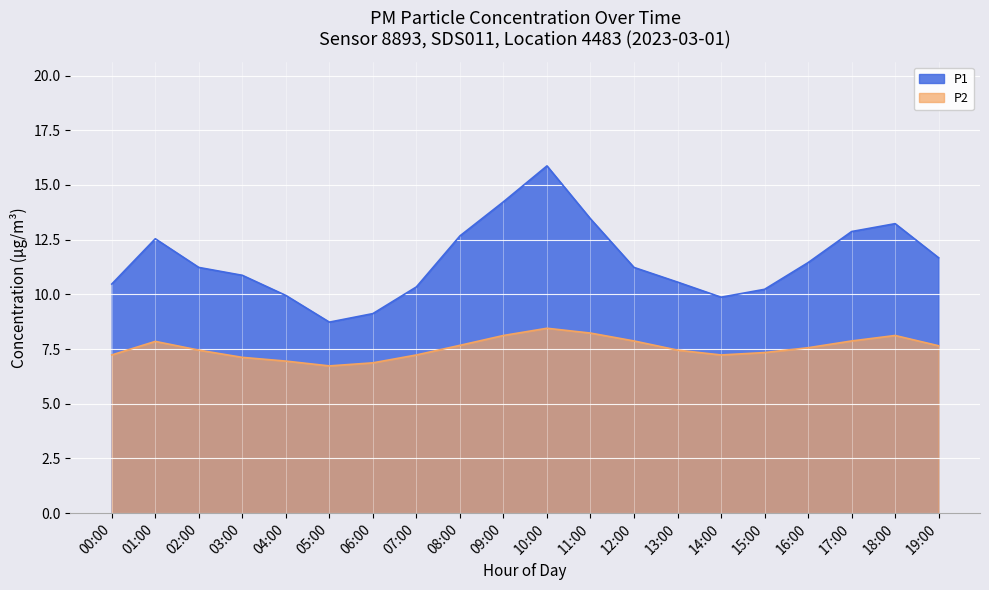

True or false: P2 has a value of 8.1 at 09:00.

True